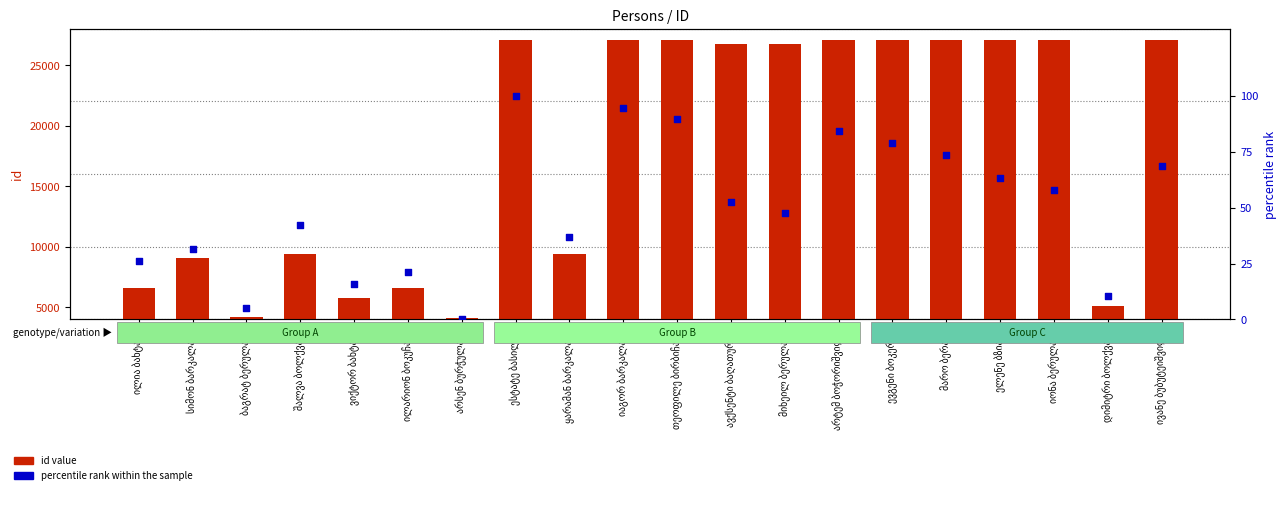

At which category is the sum across all series the highest?

ესტატე ბასილია